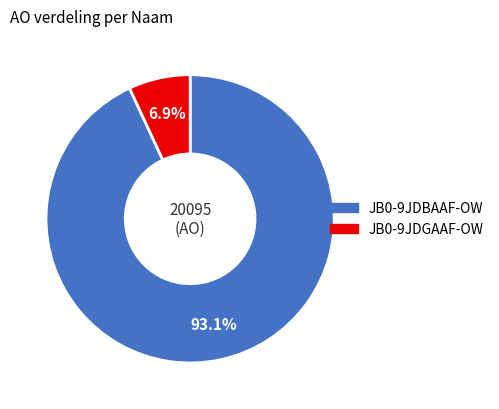

Does any single category account for the majority?

Yes